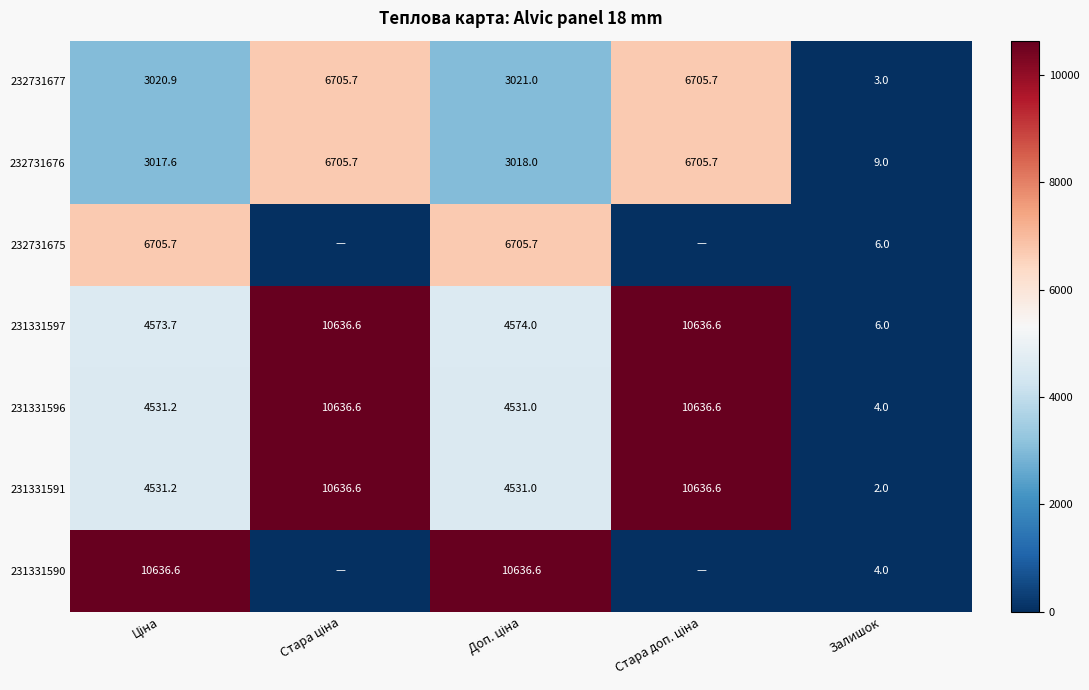

Is it true that 231331597 equals 1.9 at Залишок?

False